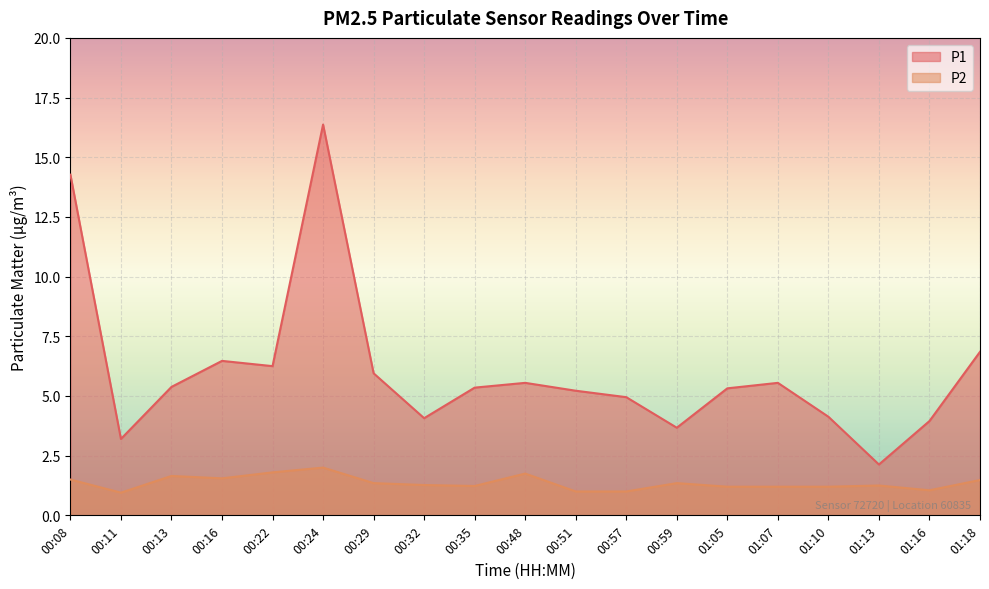

Does the chart display data point markers on the line(s)?

No